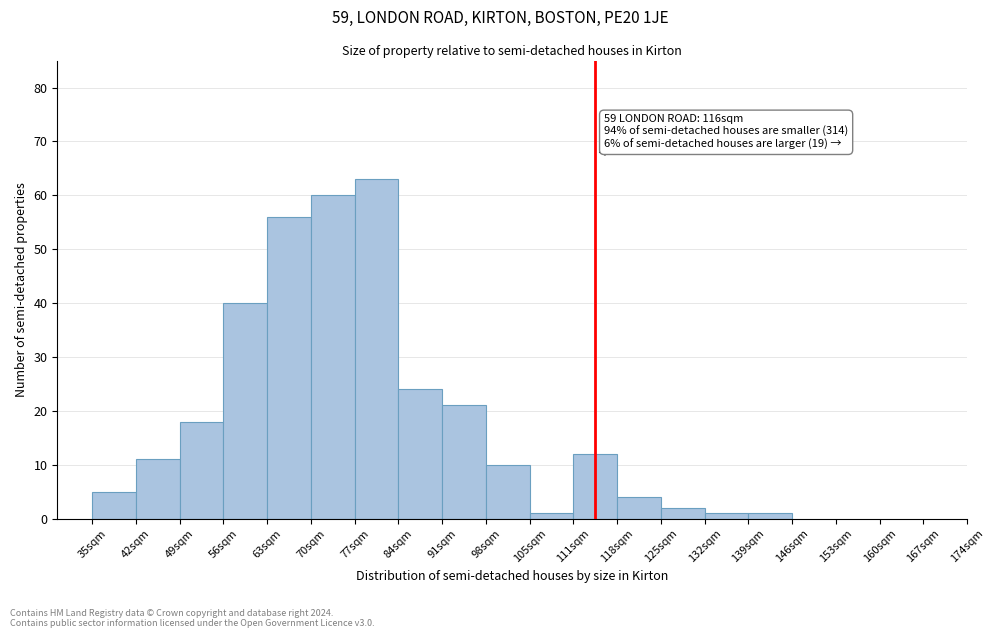

Reading left to right, what are all the values shown in this chart?

5	11	18	40	56	60	63	24	21	10	1	12	4	2	1	1